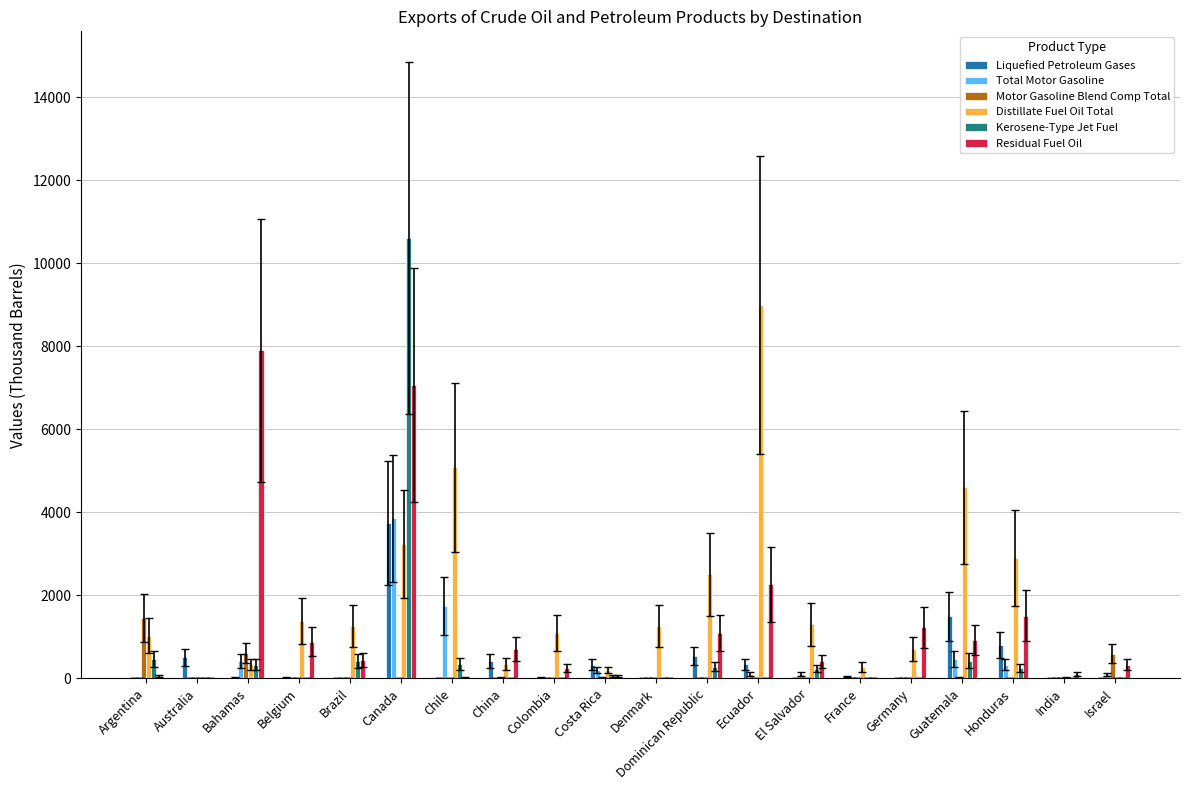

What is the sum of all Residual Fuel Oil values?

25234